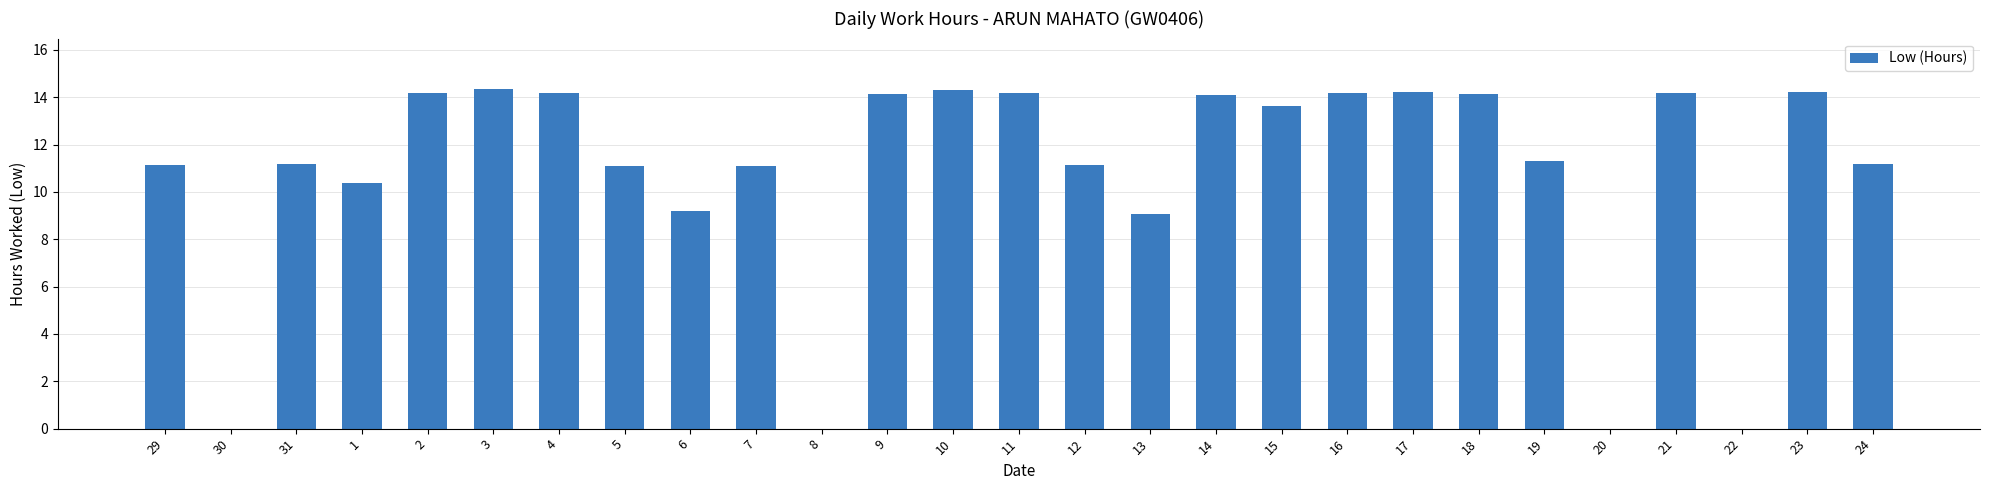

The chart shows a value of 5.6 at 15. True or false?

False